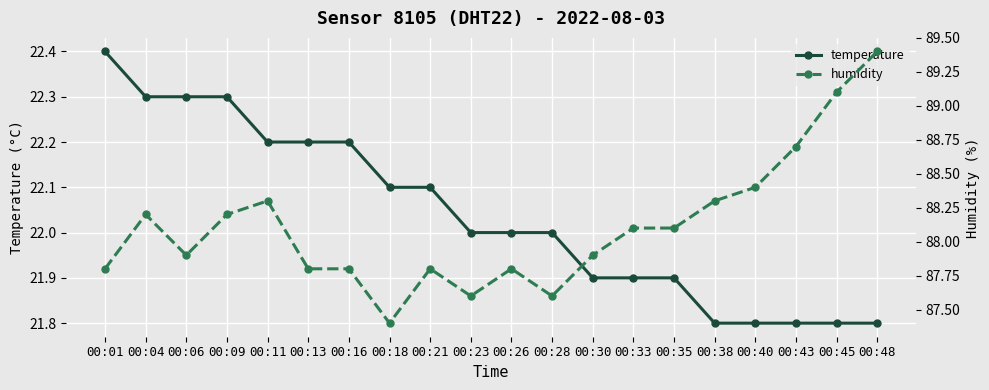

True or false: humidity and temperature intersect in this chart.

False